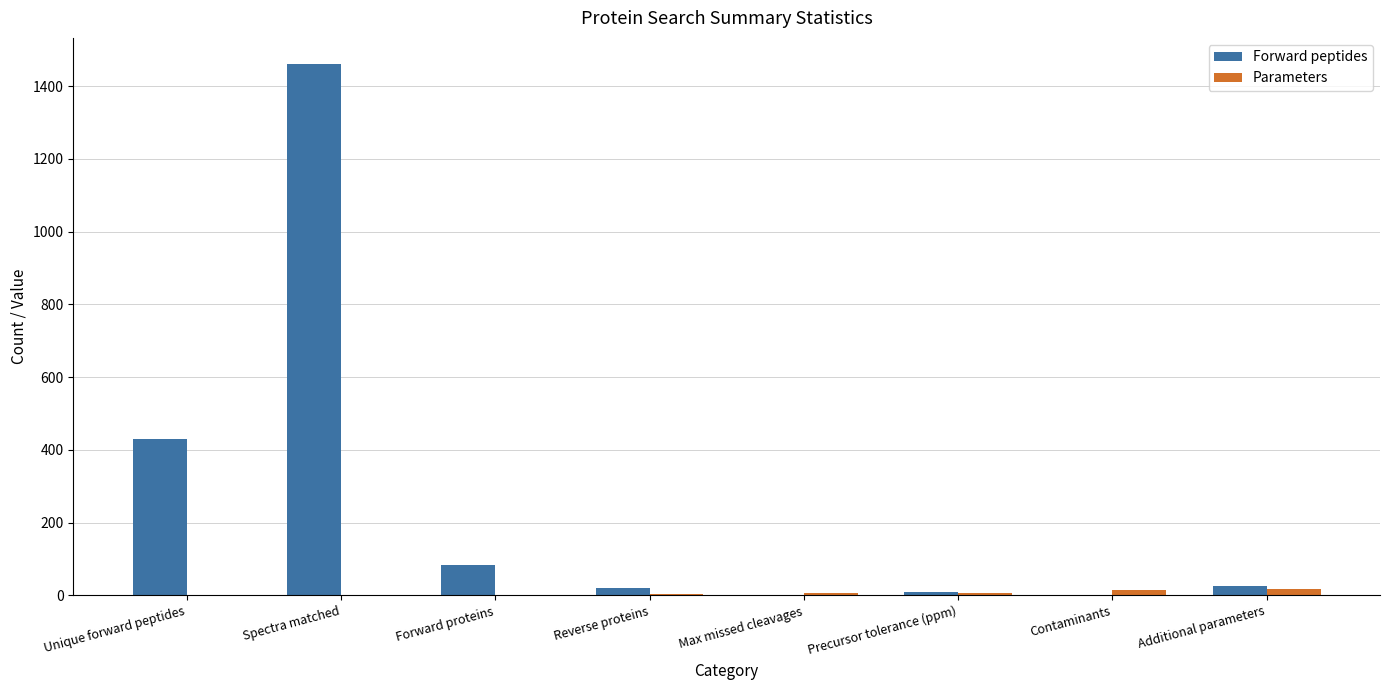

What is the sum of all Parameters values?

47